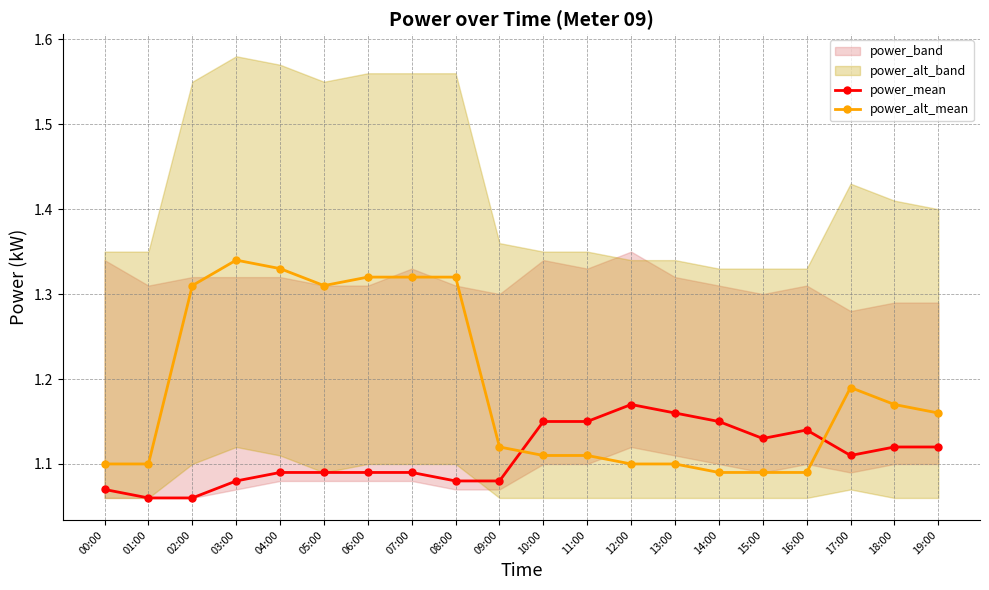

The value of power_alt_mean at 18:00 is 1.2. True or false?

True